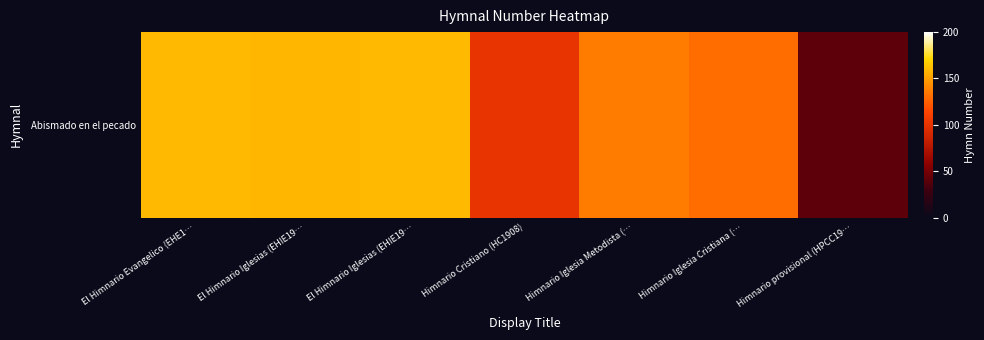

Reading left to right, transcribe all the data shown in this chart.

El Himnario Evangelico (EHE1…=160	El Himnario Iglesias (EHIE19…=159	El Himnario Iglesias (EHIE19…=160	Himnario Cristiano (HC1908)=101	Himnario Iglesia Metodista (…=136	Himnario Iglesia Cristiana (…=130	Himnario provisional (HPCC19…=41